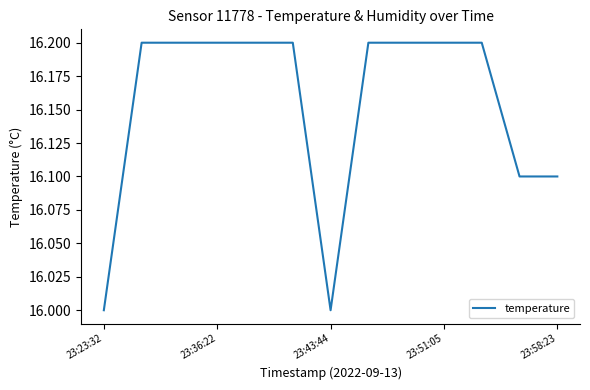

Count the number of data series in this chart.

1